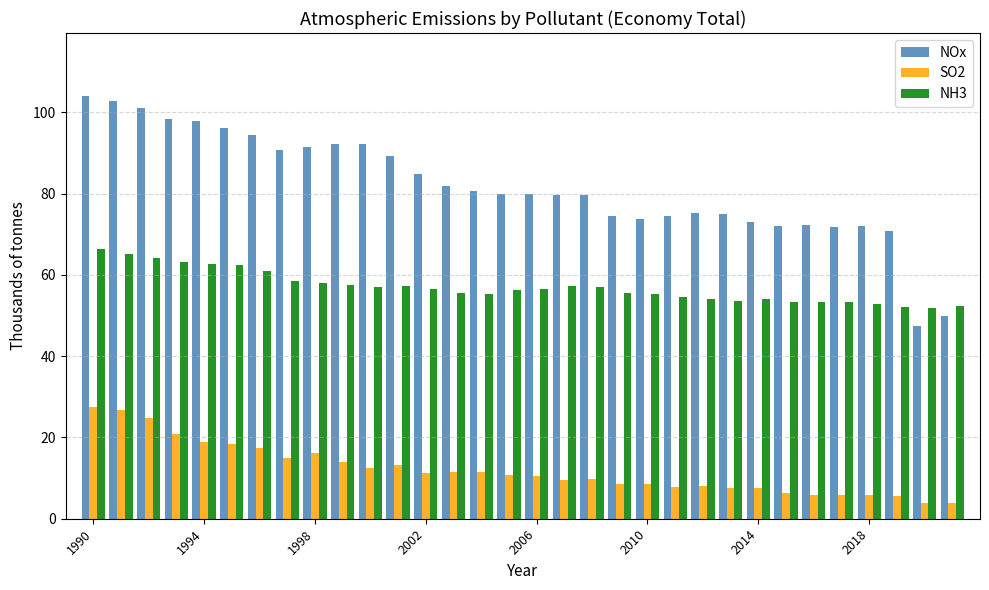

Which series has the widest spread of values?

NOx